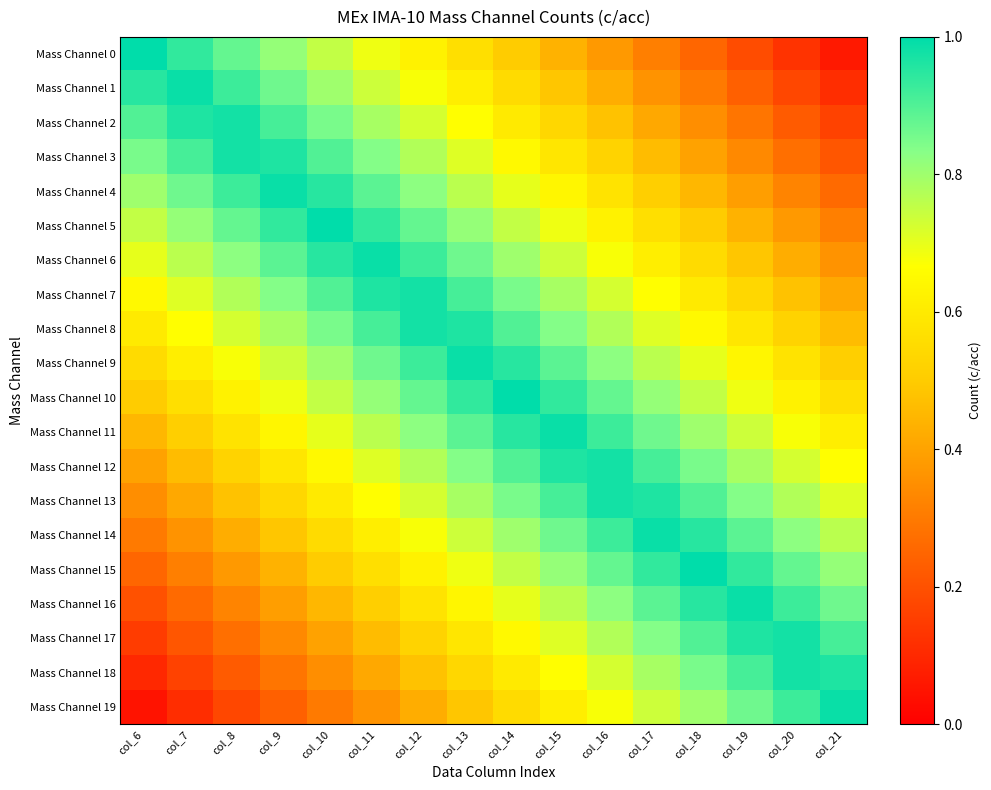

Reading right to left, extract all data points from this chart.

Mass Channel 0: col_21=0.1	col_20=0.1	col_19=0.2	col_18=0.2	col_17=0.3	col_16=0.4	col_15=0.4	col_14=0.5	col_13=0.6	col_12=0.6	col_11=0.7	col_10=0.8	col_9=0.8	col_8=0.9	col_7=0.9	col_6=1.0
Mass Channel 1: col_21=0.1	col_20=0.2	col_19=0.2	col_18=0.3	col_17=0.4	col_16=0.4	col_15=0.5	col_14=0.6	col_13=0.6	col_12=0.7	col_11=0.7	col_10=0.8	col_9=0.9	col_8=0.9	col_7=1.0	col_6=0.9
Mass Channel 2: col_21=0.2	col_20=0.2	col_19=0.3	col_18=0.3	col_17=0.4	col_16=0.5	col_15=0.5	col_14=0.6	col_13=0.7	col_12=0.7	col_11=0.8	col_10=0.8	col_9=0.9	col_8=1.0	col_7=1.0	col_6=0.9
Mass Channel 3: col_21=0.2	col_20=0.3	col_19=0.3	col_18=0.4	col_17=0.5	col_16=0.5	col_15=0.6	col_14=0.7	col_13=0.7	col_12=0.8	col_11=0.8	col_10=0.9	col_9=1.0	col_8=1.0	col_7=0.9	col_6=0.8
Mass Channel 4: col_21=0.3	col_20=0.3	col_19=0.4	col_18=0.4	col_17=0.5	col_16=0.6	col_15=0.6	col_14=0.7	col_13=0.8	col_12=0.8	col_11=0.9	col_10=0.9	col_9=1.0	col_8=0.9	col_7=0.9	col_6=0.8
Mass Channel 5: col_21=0.3	col_20=0.4	col_19=0.4	col_18=0.5	col_17=0.6	col_16=0.6	col_15=0.7	col_14=0.8	col_13=0.8	col_12=0.9	col_11=0.9	col_10=1.0	col_9=0.9	col_8=0.9	col_7=0.8	col_6=0.8
Mass Channel 6: col_21=0.4	col_20=0.4	col_19=0.5	col_18=0.6	col_17=0.6	col_16=0.7	col_15=0.7	col_14=0.8	col_13=0.9	col_12=0.9	col_11=1.0	col_10=0.9	col_9=0.9	col_8=0.8	col_7=0.8	col_6=0.7
Mass Channel 7: col_21=0.4	col_20=0.5	col_19=0.5	col_18=0.6	col_17=0.7	col_16=0.7	col_15=0.8	col_14=0.8	col_13=0.9	col_12=1.0	col_11=1.0	col_10=0.9	col_9=0.8	col_8=0.8	col_7=0.7	col_6=0.7
Mass Channel 8: col_21=0.5	col_20=0.5	col_19=0.6	col_18=0.7	col_17=0.7	col_16=0.8	col_15=0.8	col_14=0.9	col_13=1.0	col_12=1.0	col_11=0.9	col_10=0.8	col_9=0.8	col_8=0.7	col_7=0.7	col_6=0.6
Mass Channel 9: col_21=0.5	col_20=0.6	col_19=0.6	col_18=0.7	col_17=0.8	col_16=0.8	col_15=0.9	col_14=0.9	col_13=1.0	col_12=0.9	col_11=0.9	col_10=0.8	col_9=0.7	col_8=0.7	col_7=0.6	col_6=0.6
Mass Channel 10: col_21=0.6	col_20=0.6	col_19=0.7	col_18=0.8	col_17=0.8	col_16=0.9	col_15=0.9	col_14=1.0	col_13=0.9	col_12=0.9	col_11=0.8	col_10=0.8	col_9=0.7	col_8=0.6	col_7=0.6	col_6=0.5
Mass Channel 11: col_21=0.6	col_20=0.7	col_19=0.7	col_18=0.8	col_17=0.9	col_16=0.9	col_15=1.0	col_14=0.9	col_13=0.9	col_12=0.8	col_11=0.8	col_10=0.7	col_9=0.6	col_8=0.6	col_7=0.5	col_6=0.4
Mass Channel 12: col_21=0.7	col_20=0.7	col_19=0.8	col_18=0.8	col_17=0.9	col_16=1.0	col_15=1.0	col_14=0.9	col_13=0.8	col_12=0.8	col_11=0.7	col_10=0.7	col_9=0.6	col_8=0.5	col_7=0.5	col_6=0.4
Mass Channel 13: col_21=0.7	col_20=0.8	col_19=0.8	col_18=0.9	col_17=1.0	col_16=1.0	col_15=0.9	col_14=0.8	col_13=0.8	col_12=0.7	col_11=0.7	col_10=0.6	col_9=0.5	col_8=0.5	col_7=0.4	col_6=0.3
Mass Channel 14: col_21=0.8	col_20=0.8	col_19=0.9	col_18=0.9	col_17=1.0	col_16=0.9	col_15=0.9	col_14=0.8	col_13=0.7	col_12=0.7	col_11=0.6	col_10=0.6	col_9=0.5	col_8=0.4	col_7=0.4	col_6=0.3
Mass Channel 15: col_21=0.8	col_20=0.9	col_19=0.9	col_18=1.0	col_17=0.9	col_16=0.9	col_15=0.8	col_14=0.8	col_13=0.7	col_12=0.6	col_11=0.6	col_10=0.5	col_9=0.4	col_8=0.4	col_7=0.3	col_6=0.2
Mass Channel 16: col_21=0.9	col_20=0.9	col_19=1.0	col_18=0.9	col_17=0.9	col_16=0.8	col_15=0.8	col_14=0.7	col_13=0.6	col_12=0.6	col_11=0.5	col_10=0.4	col_9=0.4	col_8=0.3	col_7=0.3	col_6=0.2
Mass Channel 17: col_21=0.9	col_20=1.0	col_19=1.0	col_18=0.9	col_17=0.8	col_16=0.8	col_15=0.7	col_14=0.7	col_13=0.6	col_12=0.5	col_11=0.5	col_10=0.4	col_9=0.3	col_8=0.3	col_7=0.2	col_6=0.2
Mass Channel 18: col_21=1.0	col_20=1.0	col_19=0.9	col_18=0.8	col_17=0.8	col_16=0.7	col_15=0.7	col_14=0.6	col_13=0.5	col_12=0.5	col_11=0.4	col_10=0.3	col_9=0.3	col_8=0.2	col_7=0.2	col_6=0.1
Mass Channel 19: col_21=1.0	col_20=0.9	col_19=0.9	col_18=0.8	col_17=0.7	col_16=0.7	col_15=0.6	col_14=0.6	col_13=0.5	col_12=0.4	col_11=0.4	col_10=0.3	col_9=0.2	col_8=0.2	col_7=0.1	col_6=0.1